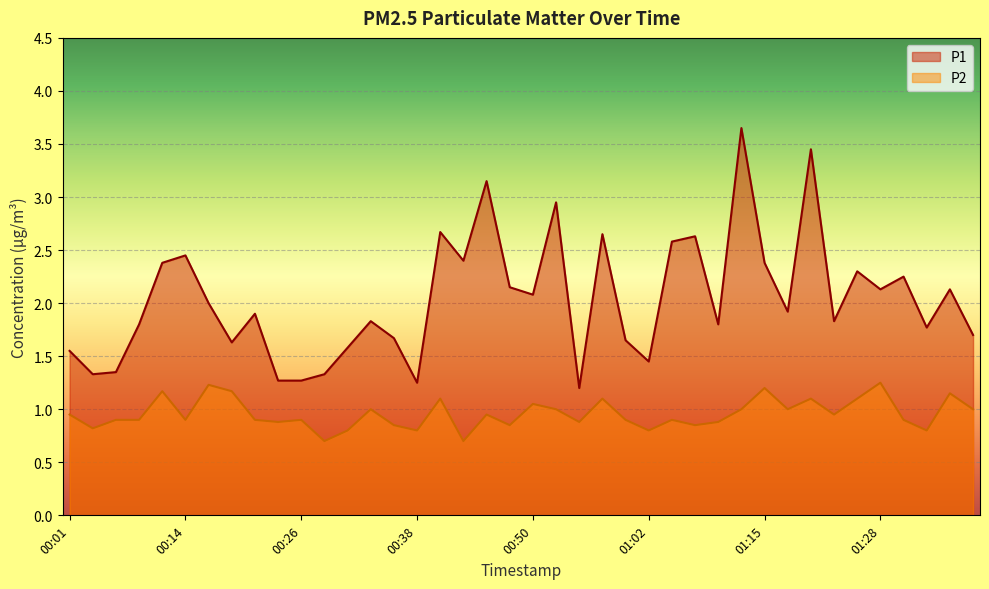

True or false: P2 and P1 cross at least once.

False